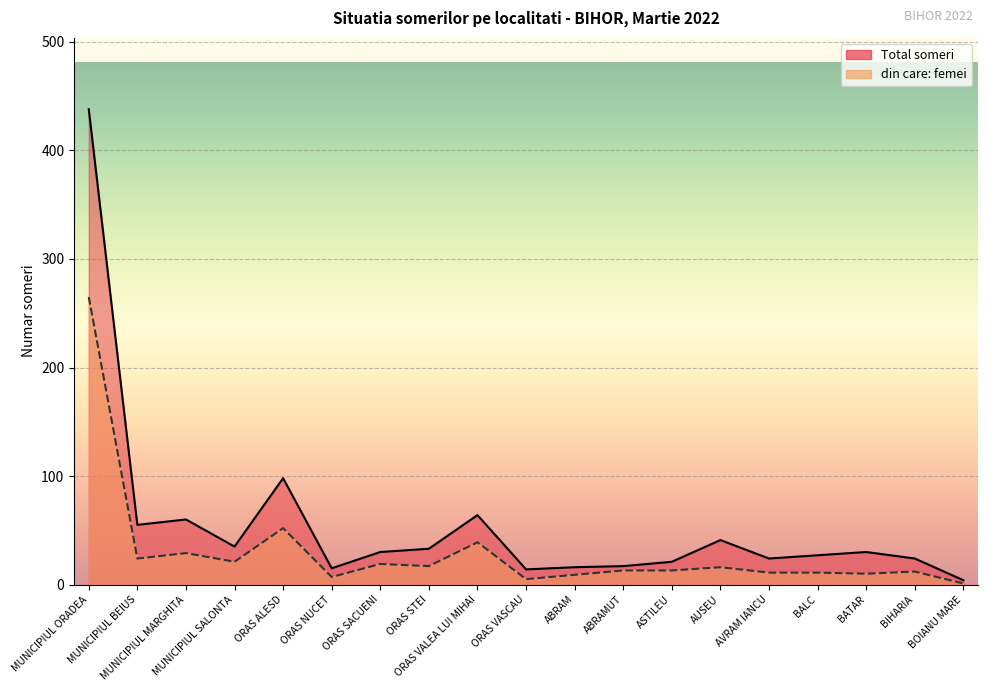

True or false: Total someri has more than 1 interior local peaks.

True